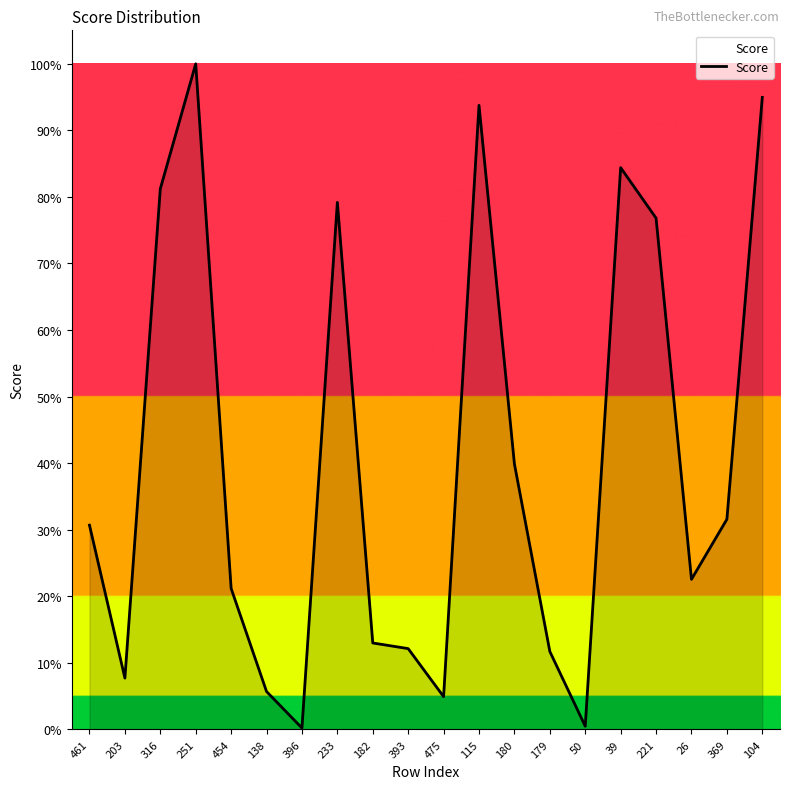

Which has a higher value, 26 or 233?

233